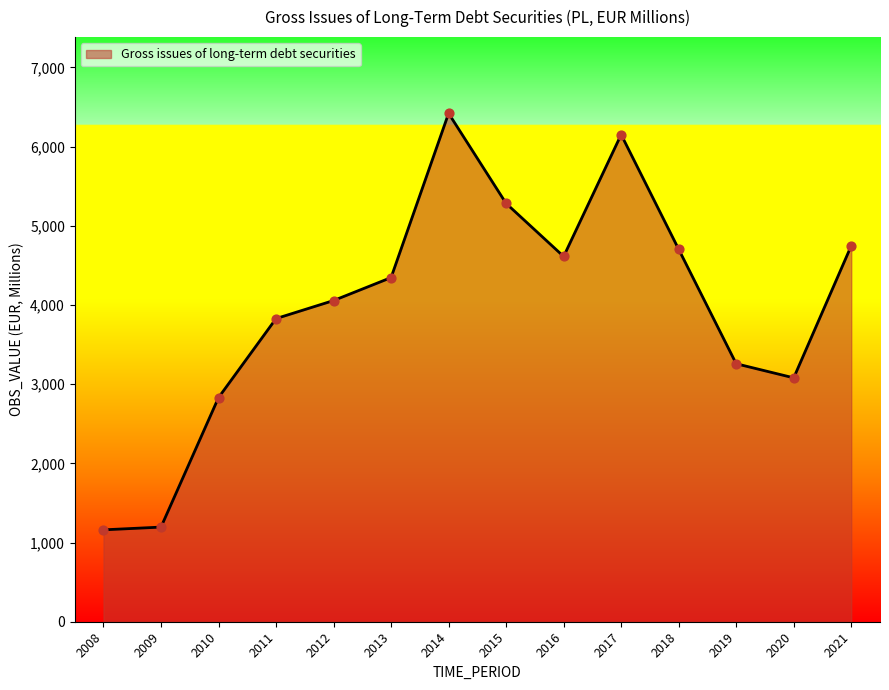

What is the change in value from 2012 to 2021?

+691.0